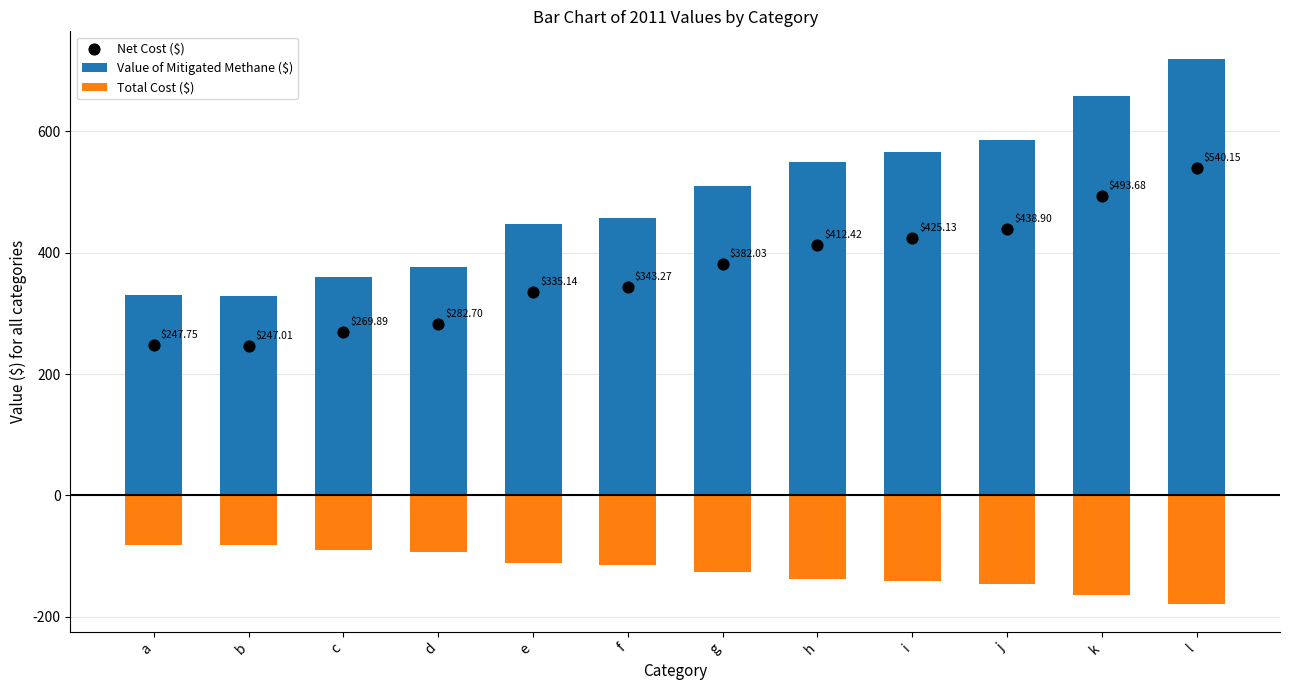

At how many categories does at least one series exceed 567?

3